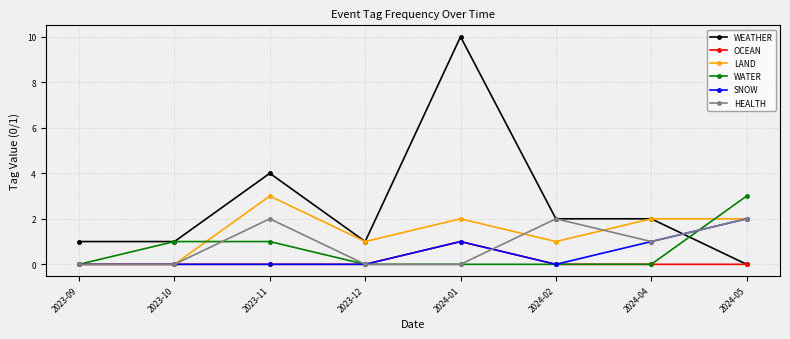

What is the label of the 6th point from the right?

2023-11